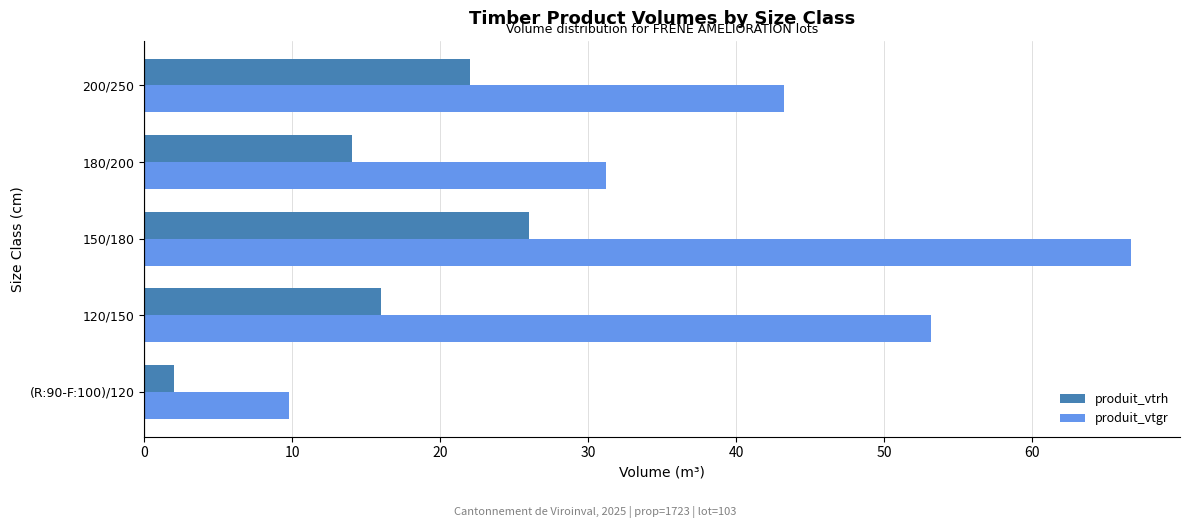

What is the lowest value of the produit_vtgr series?

9.8